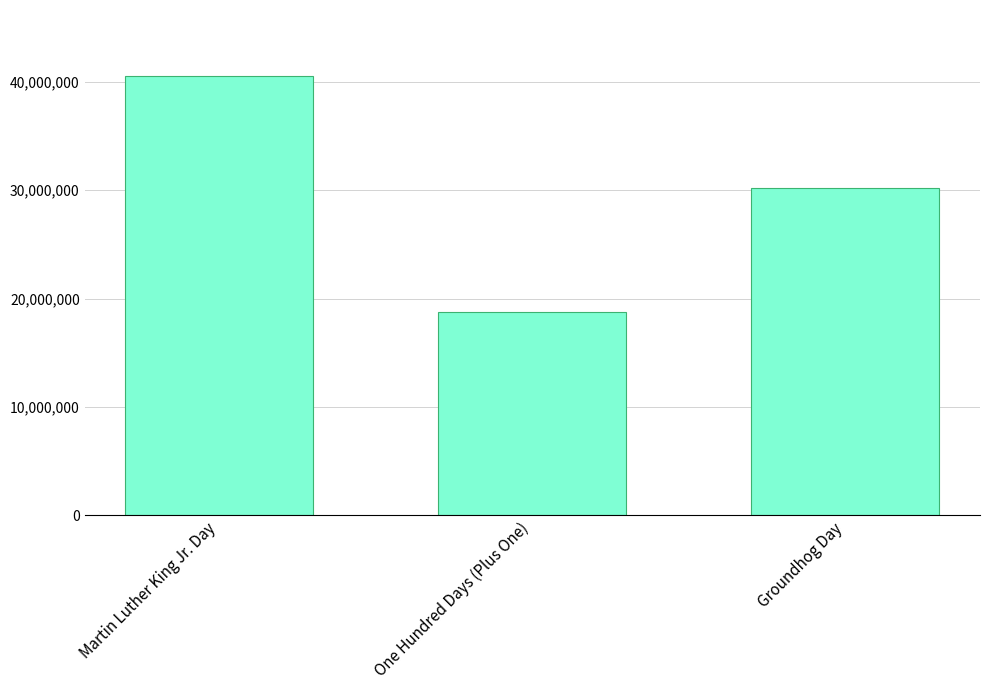

Reading left to right, transcribe all the data shown in this chart.

Martin Luther King Jr. Day=40569646	One Hundred Days (Plus One)=18749669	Groundhog Day=30210515